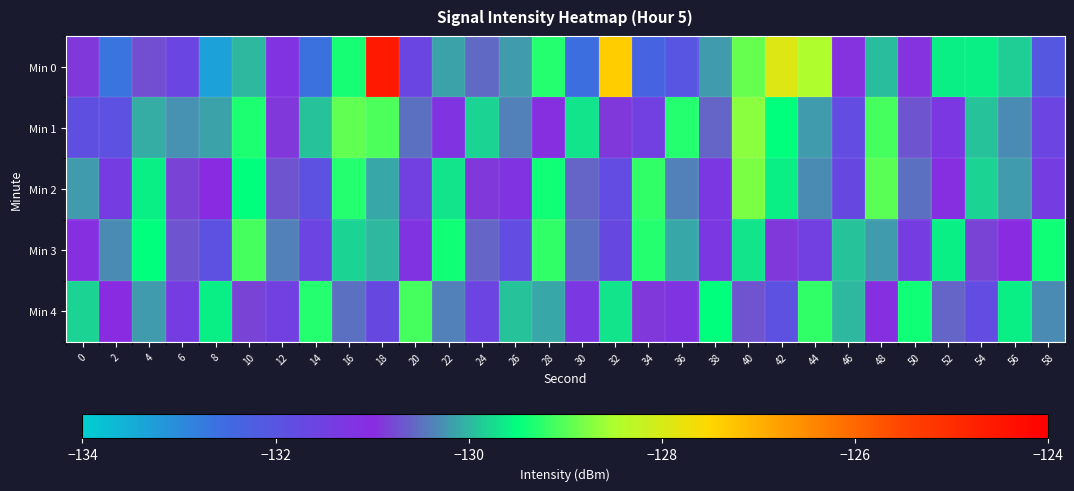

At which category is the sum across all series the highest?

18